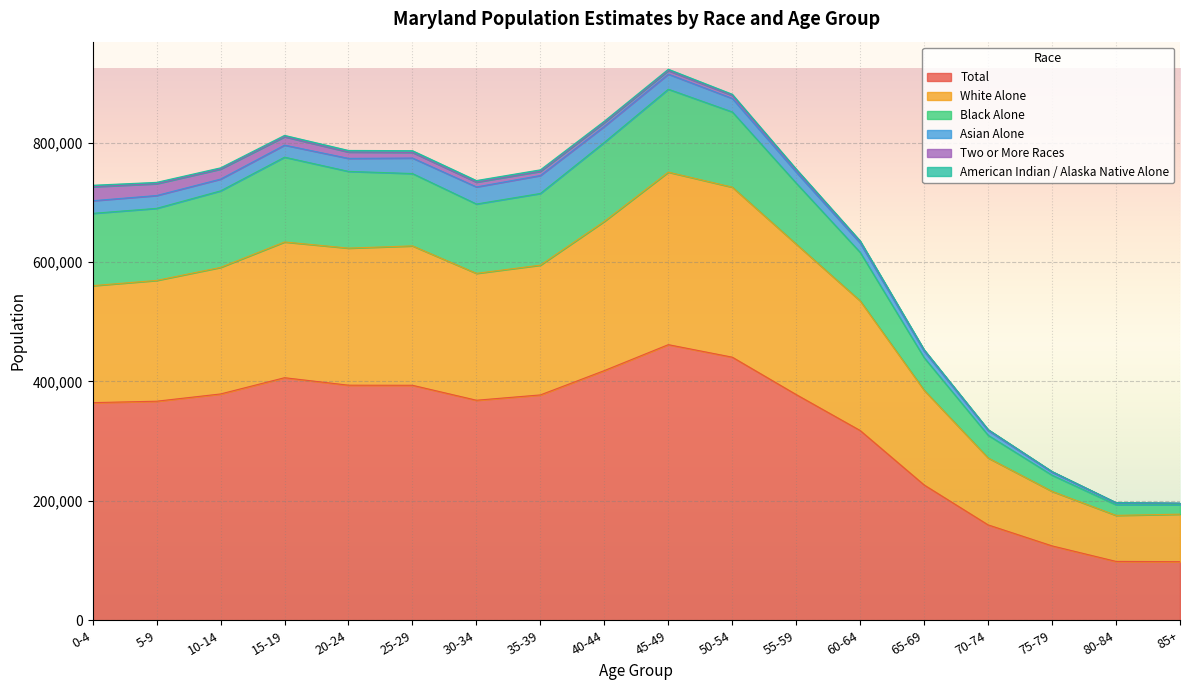

Which category has the highest value in the Total series?

45-49